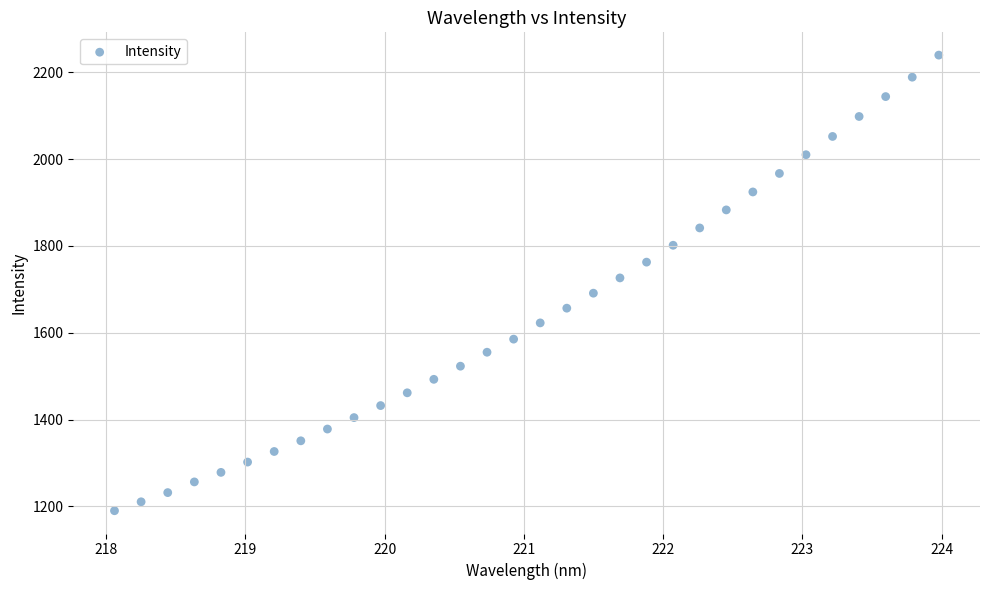

What is the range of X values (max minus min)?

5.9